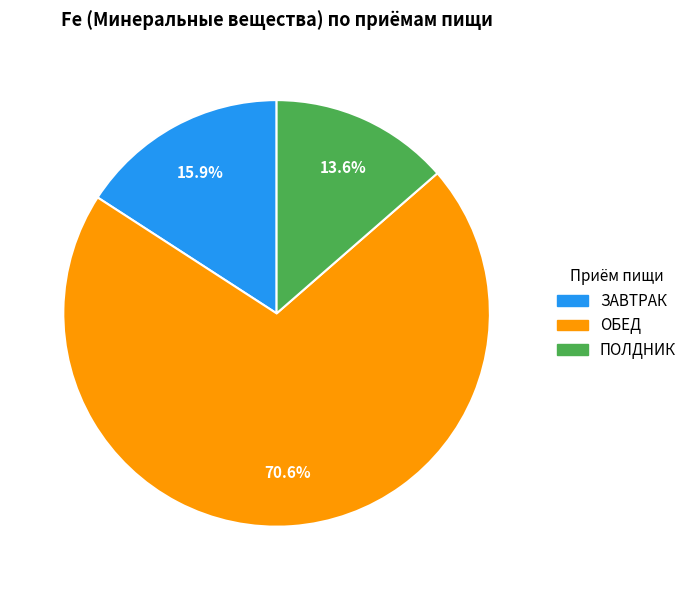

How many slices are in this pie chart?

3